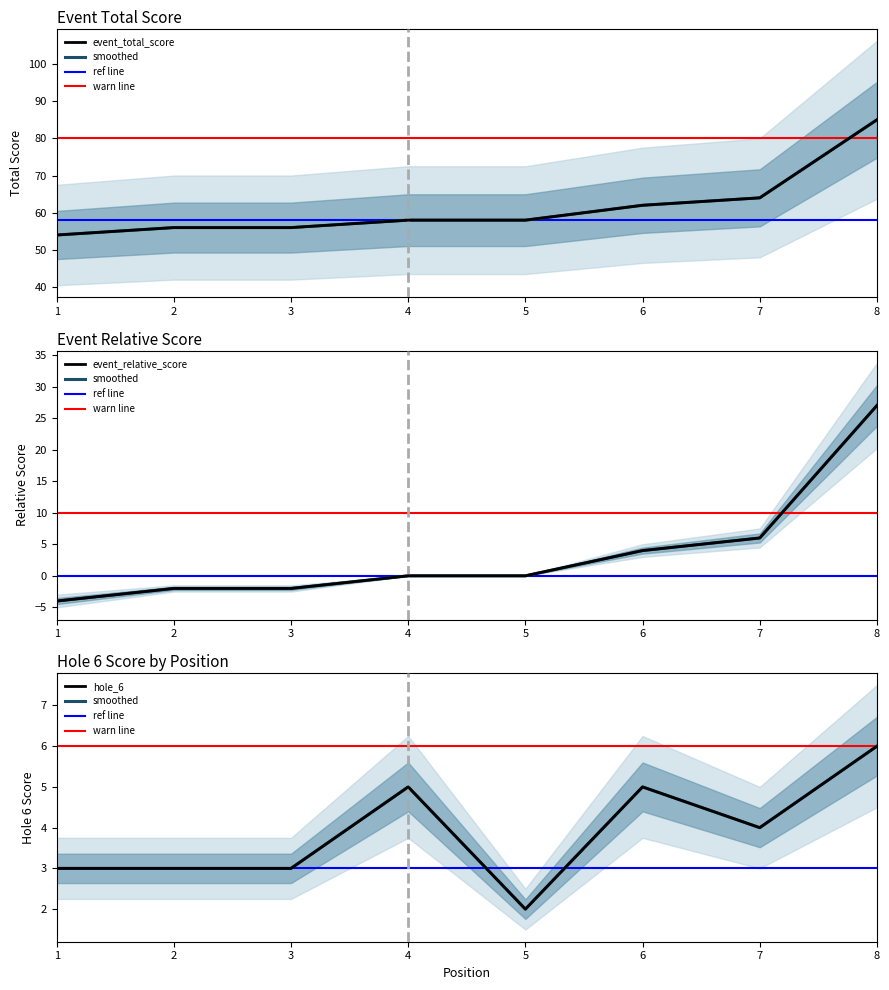

Which series has the largest total across all categories?

event_total_score